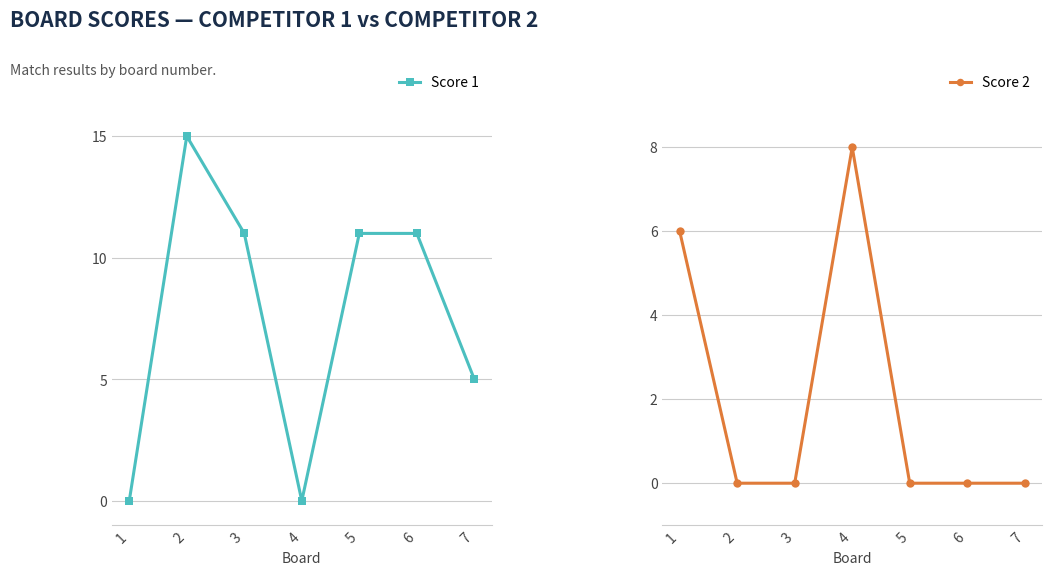

At which category does Score 1 reach its first local peak?

2